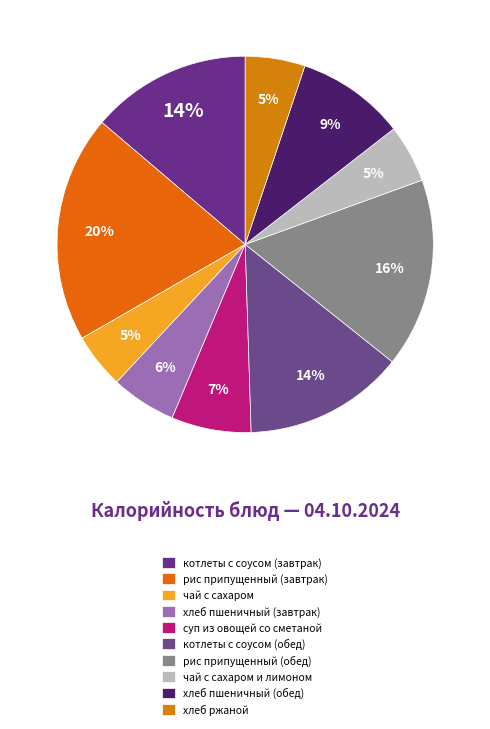

Which slice is the smallest?

чай с сахаром